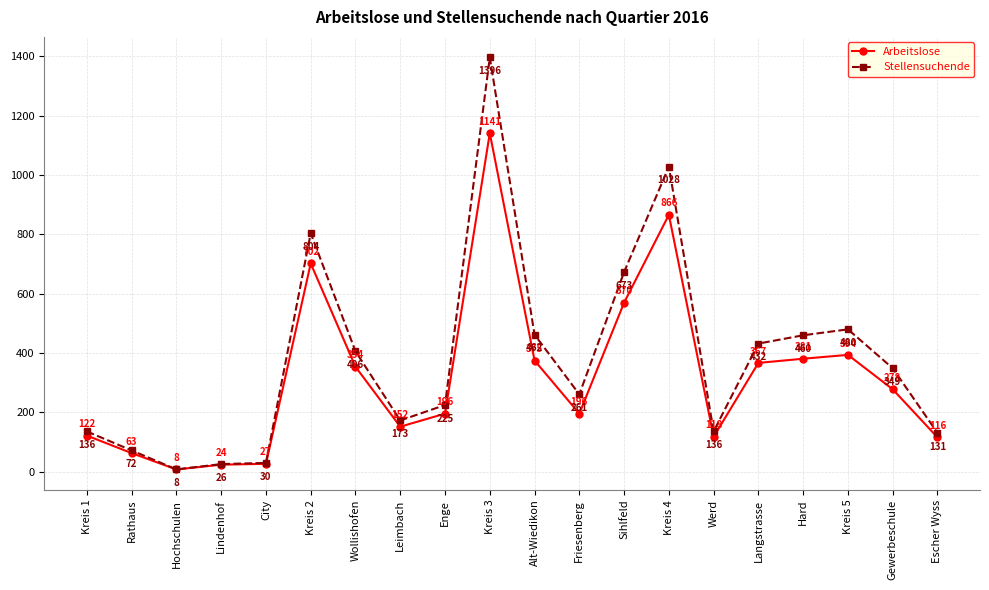

At which category is the sum across all series the highest?

Kreis 3